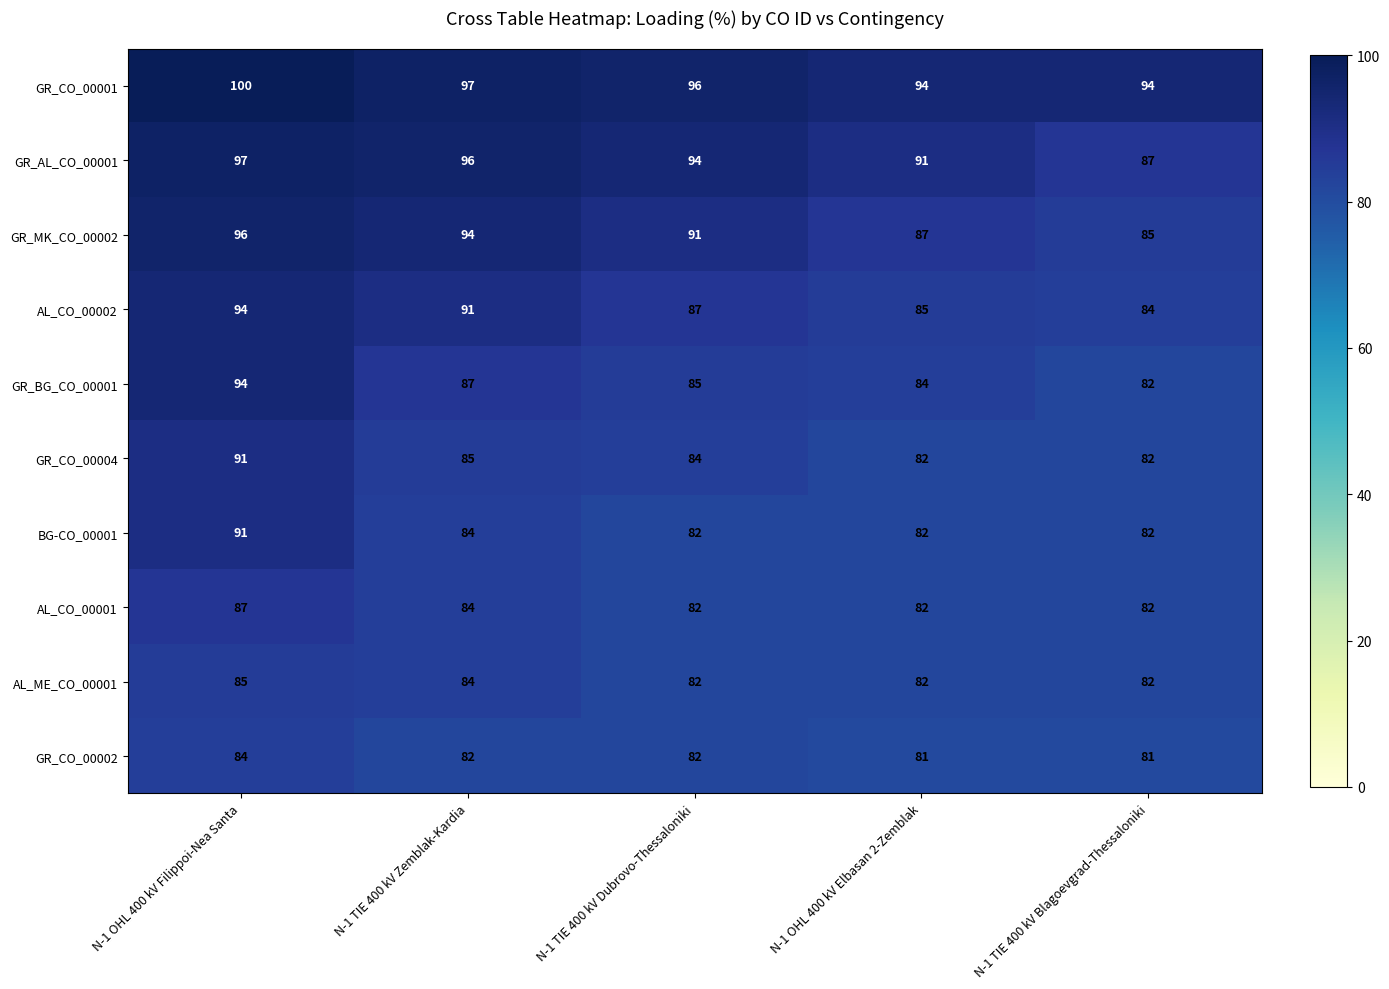

Count the number of data series in this chart.

10